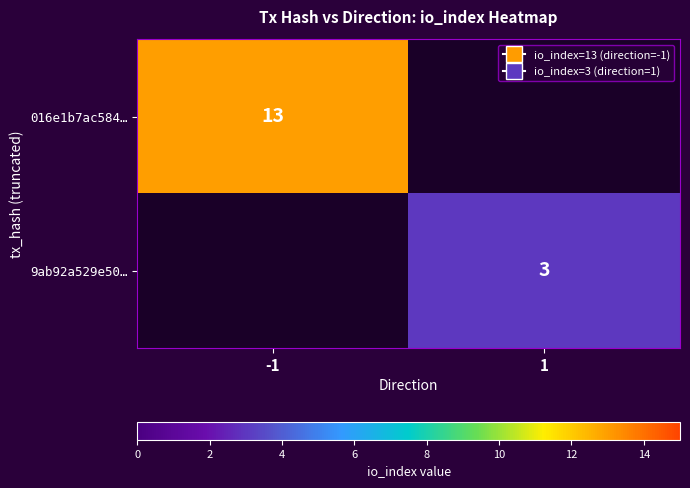

True or false: 016e1b7ac584… has a value of 21 at -1.

False